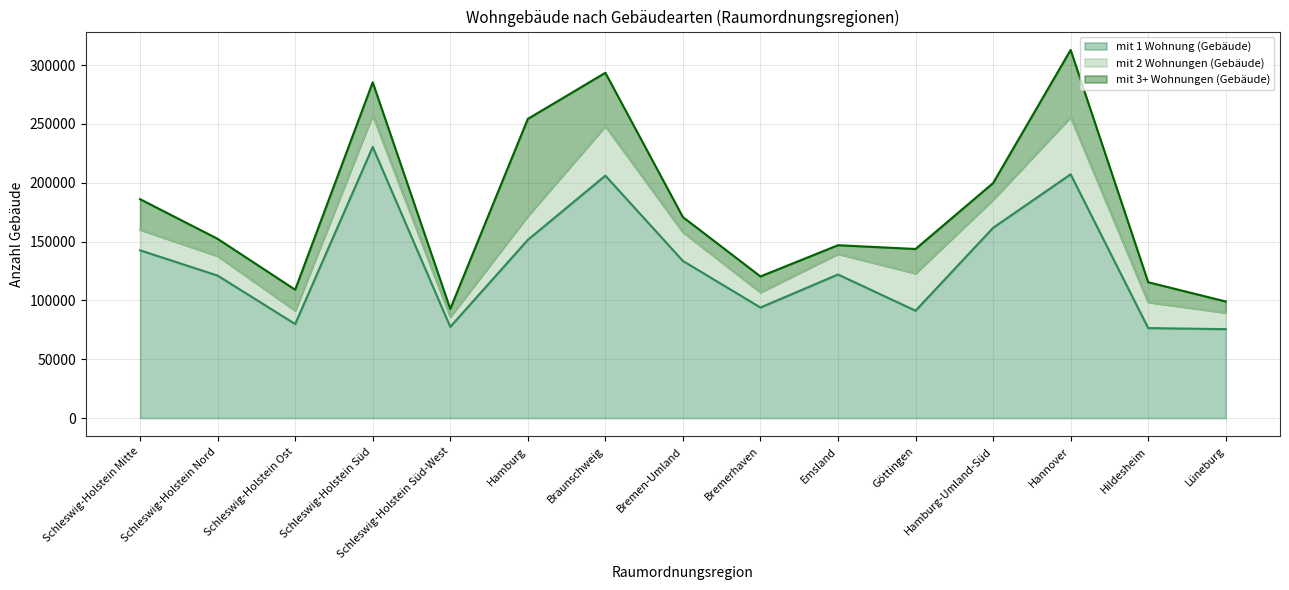

Rank the categories by mit 1 Wohnung (Gebäude) value from highest to lowest.

Schleswig-Holstein Süd, Hannover, Braunschweig, Hamburg-Umland-Süd, Hamburg, Schleswig-Holstein Mitte, Bremen-Umland, Emsland, Schleswig-Holstein Nord, Bremerhaven, Göttingen, Schleswig-Holstein Ost, Schleswig-Holstein Süd-West, Hildesheim, Lüneburg